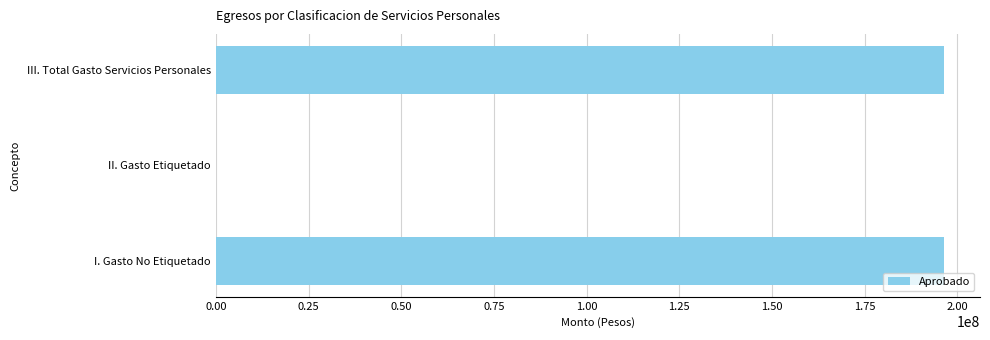

What is the greatest value displayed?

196271776.1